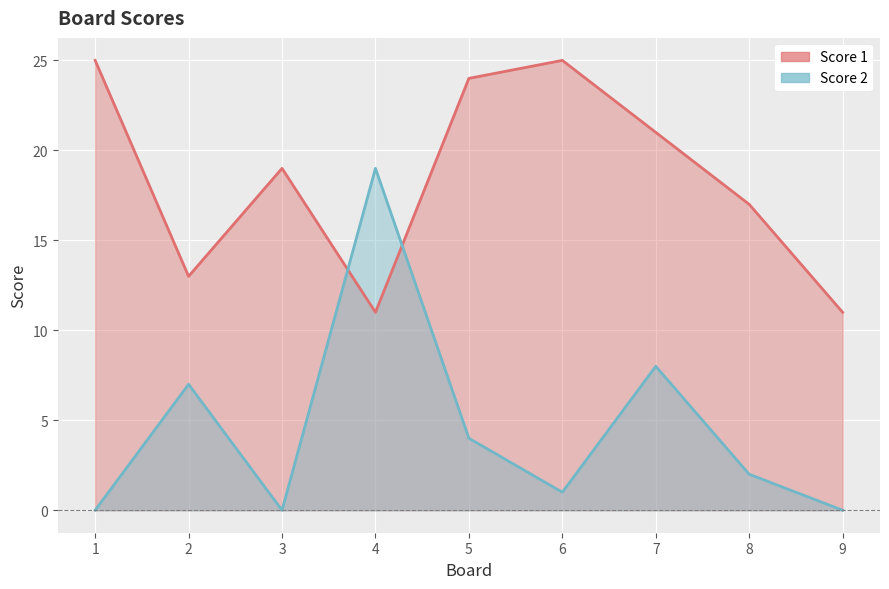

At which category is the sum across all series the highest?

4